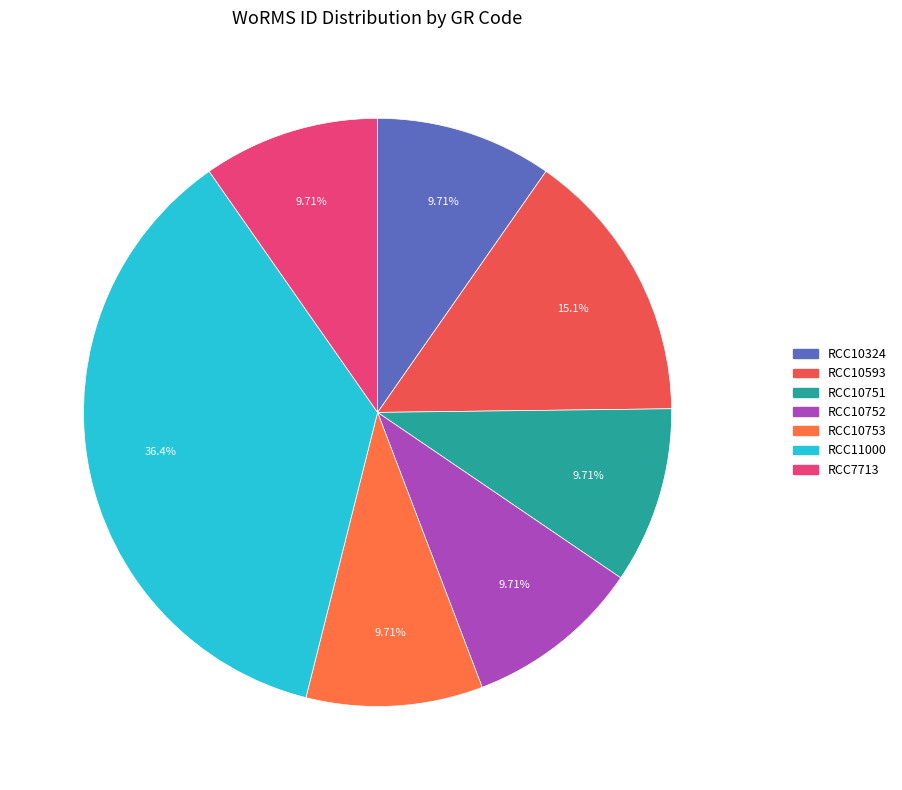

Which has a higher value, RCC10751 or RCC10752?

RCC10751